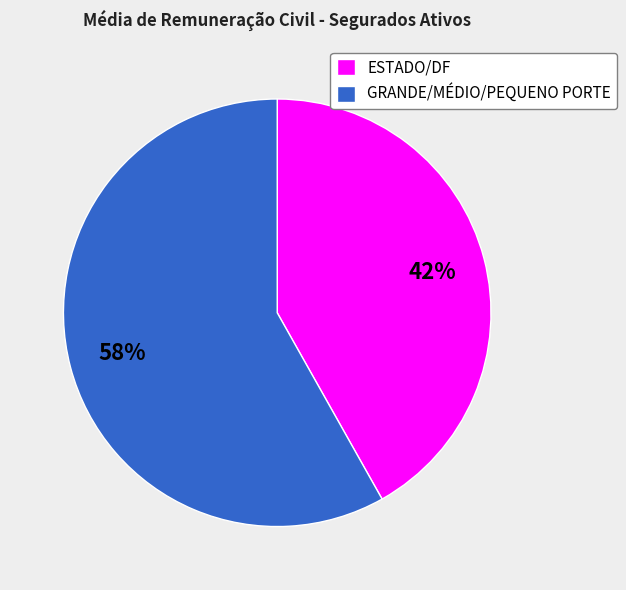

To the nearest percent, what is the average slice percentage?

50%